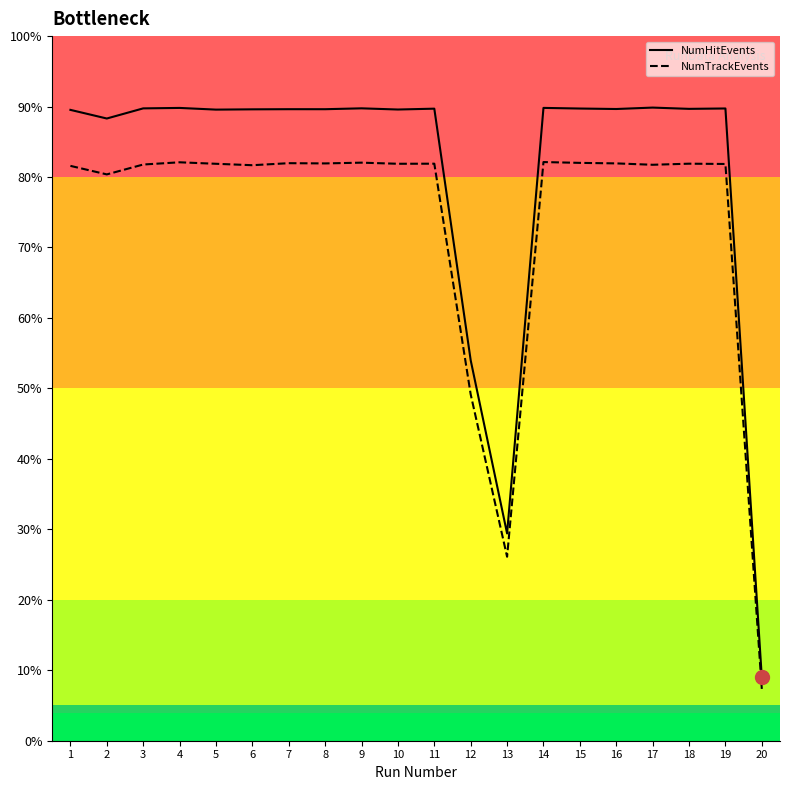

The NumTrackEvents series shows 56145 at 9. True or false?

False